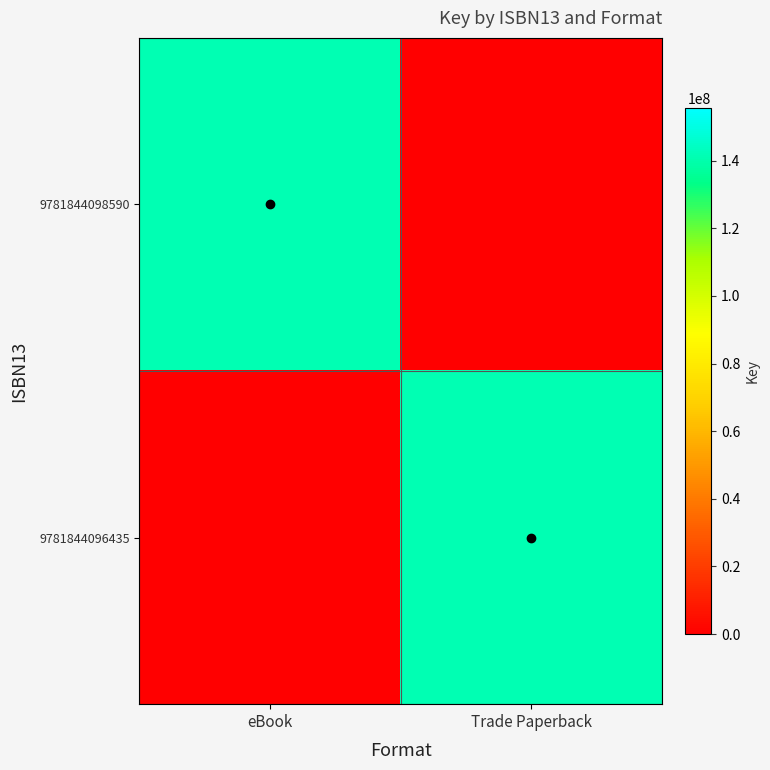

At how many categories does at least one series exceed 116937765?

2